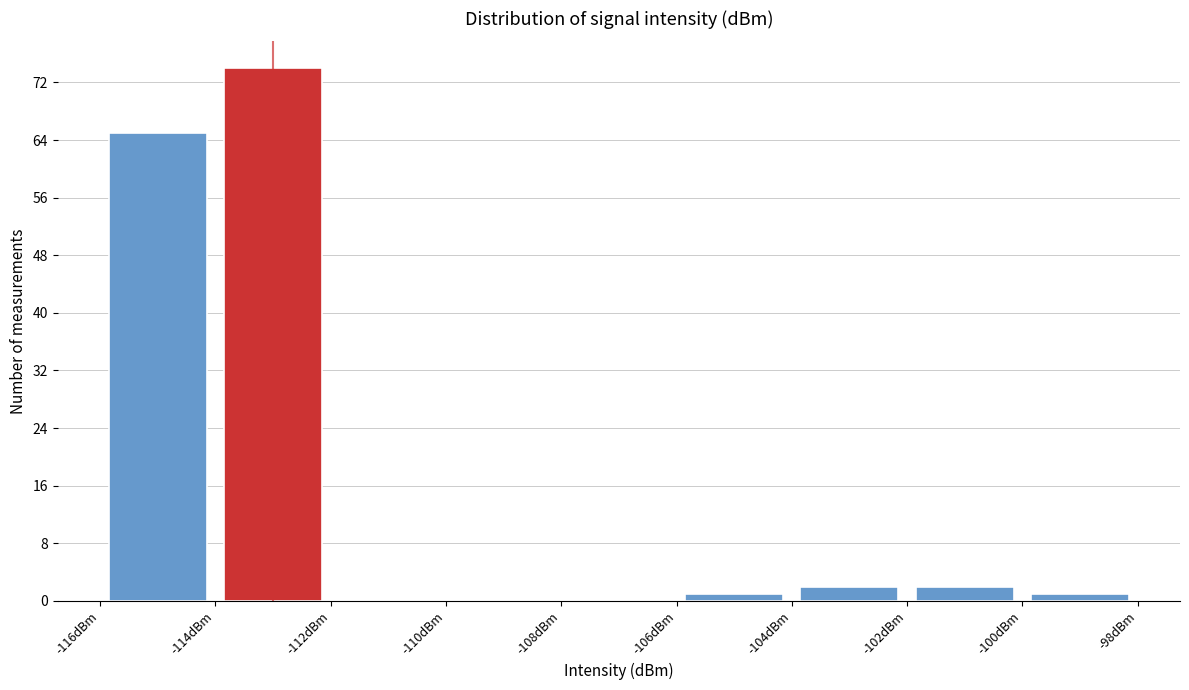

What is the height of the bar covering -106 to -104 on the x-axis? The values are not printed on the chart, so give them approximately, as read against the axis.

1